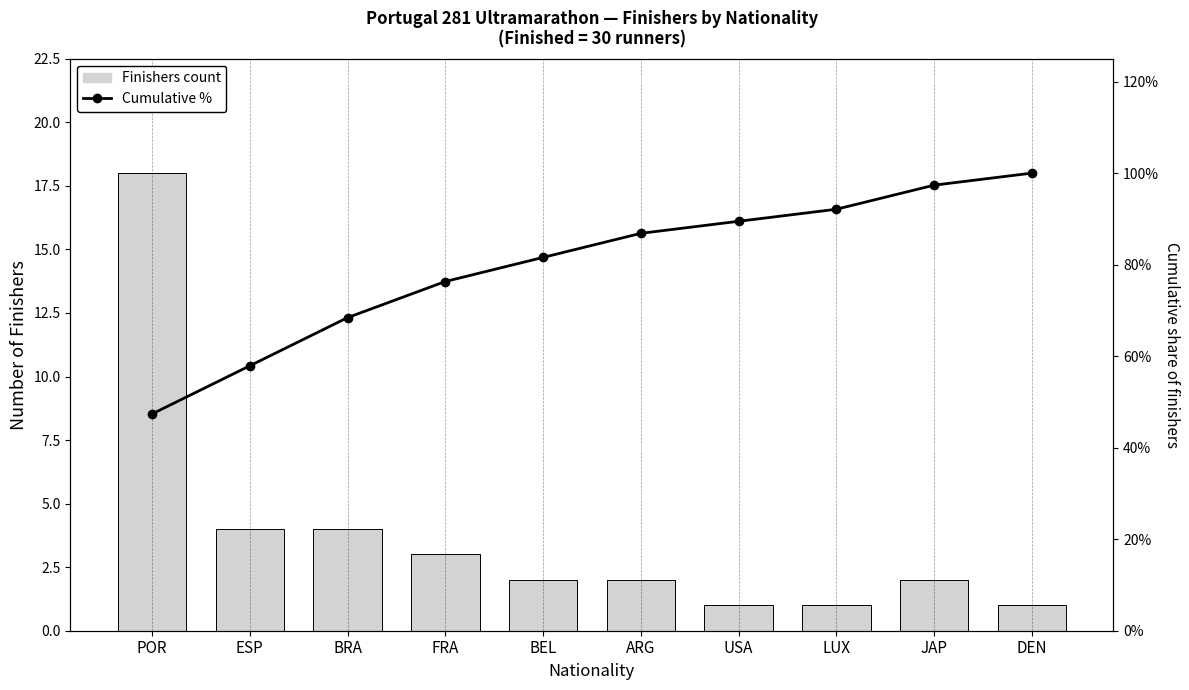

Where is Finishers count nearest to the value 9?

ESP